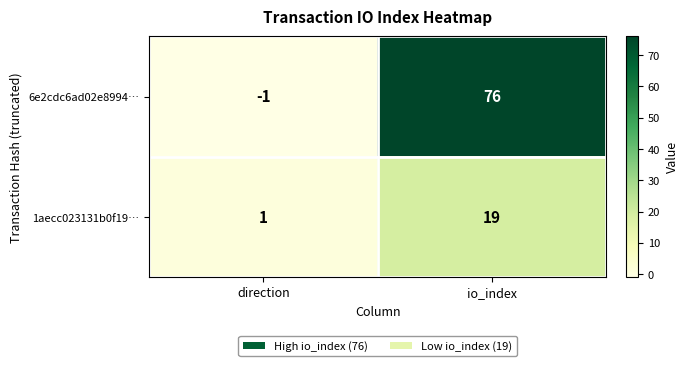

What is the sum of the 1aecc023131b0f19… values at direction and io_index?

20